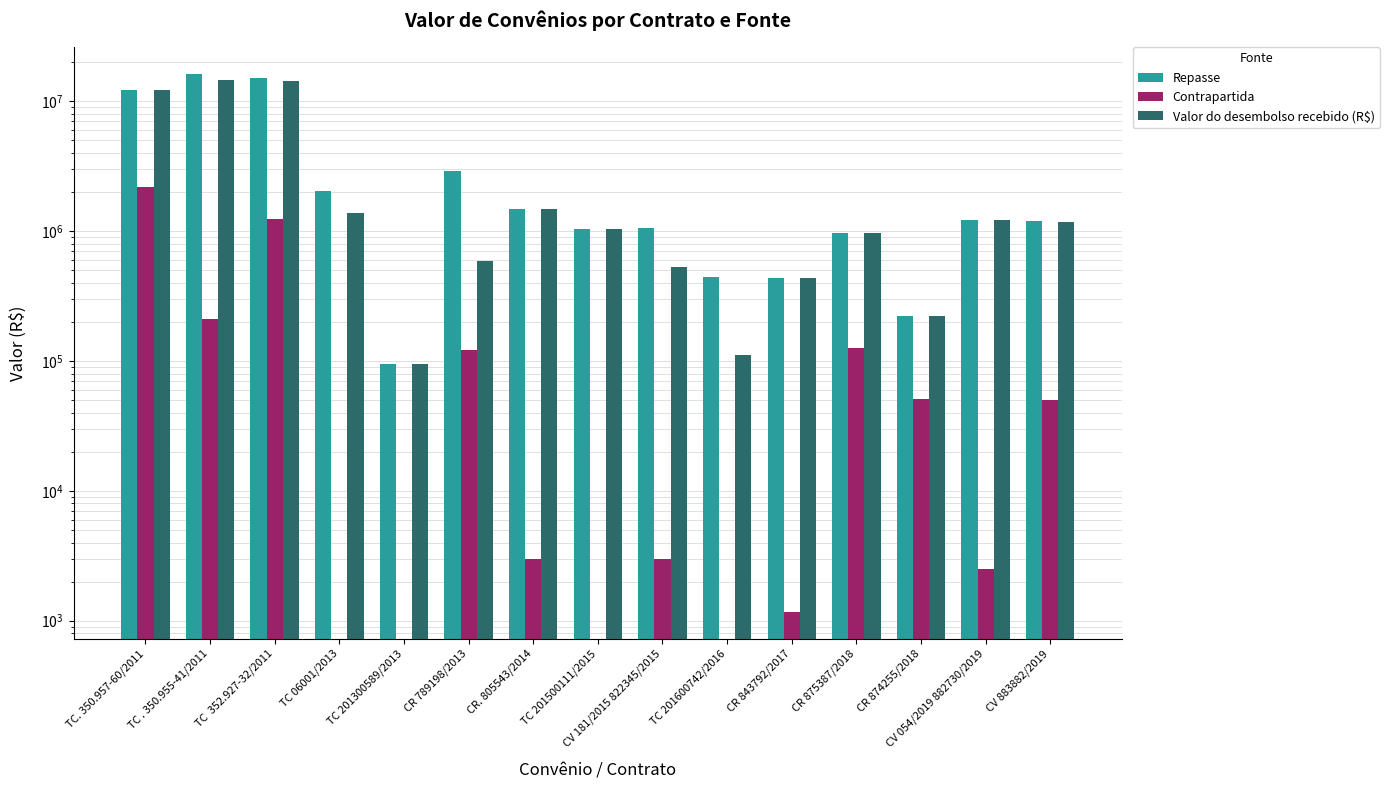

What is the average value of the Repasse series?

3767449.4